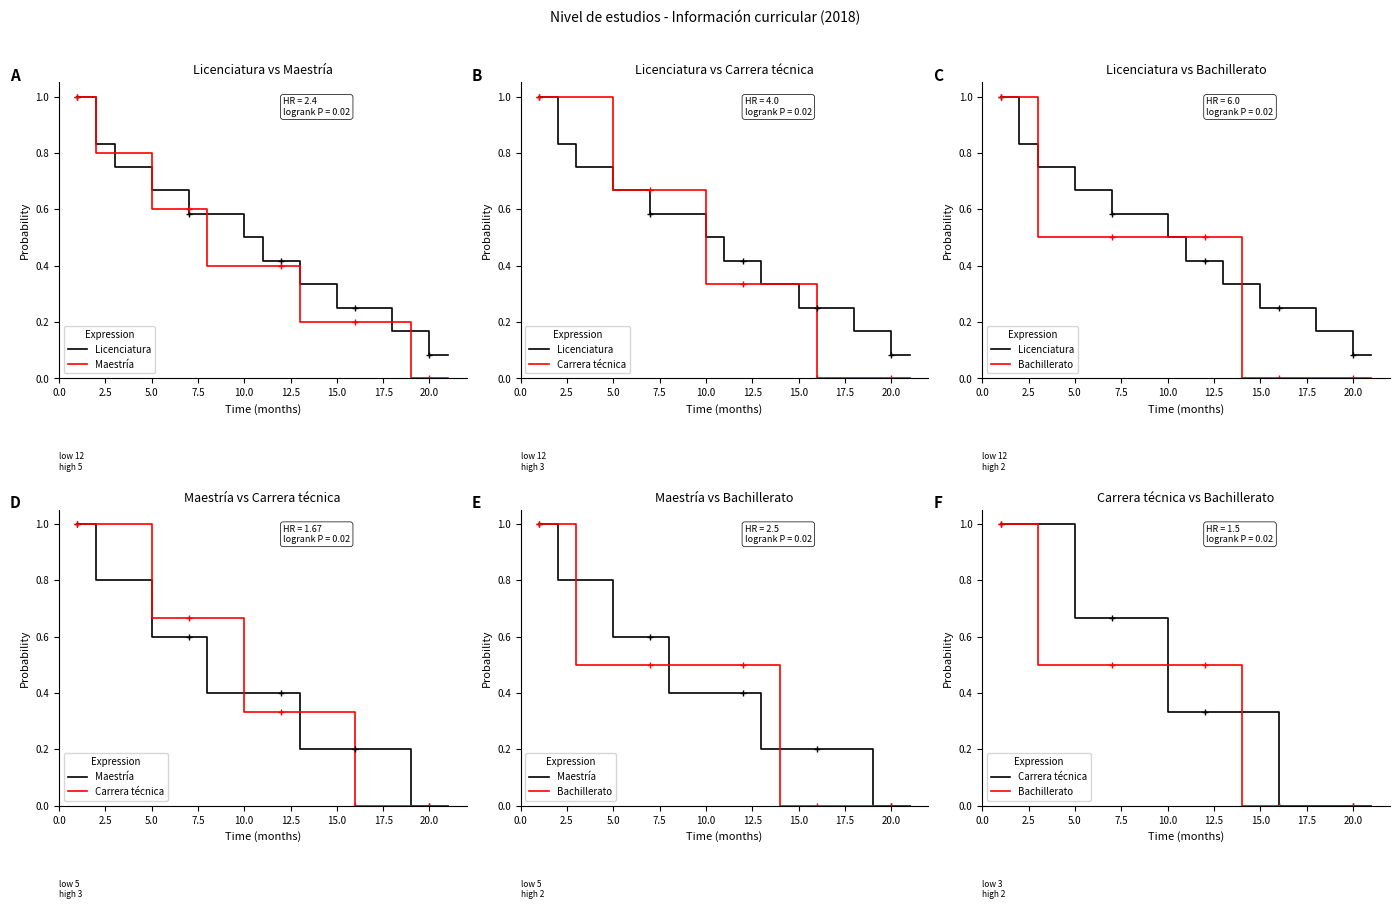

Rank the series by their average value, from highest to lowest.

Licenciatura, Carrera técnica, Maestría, Bachillerato